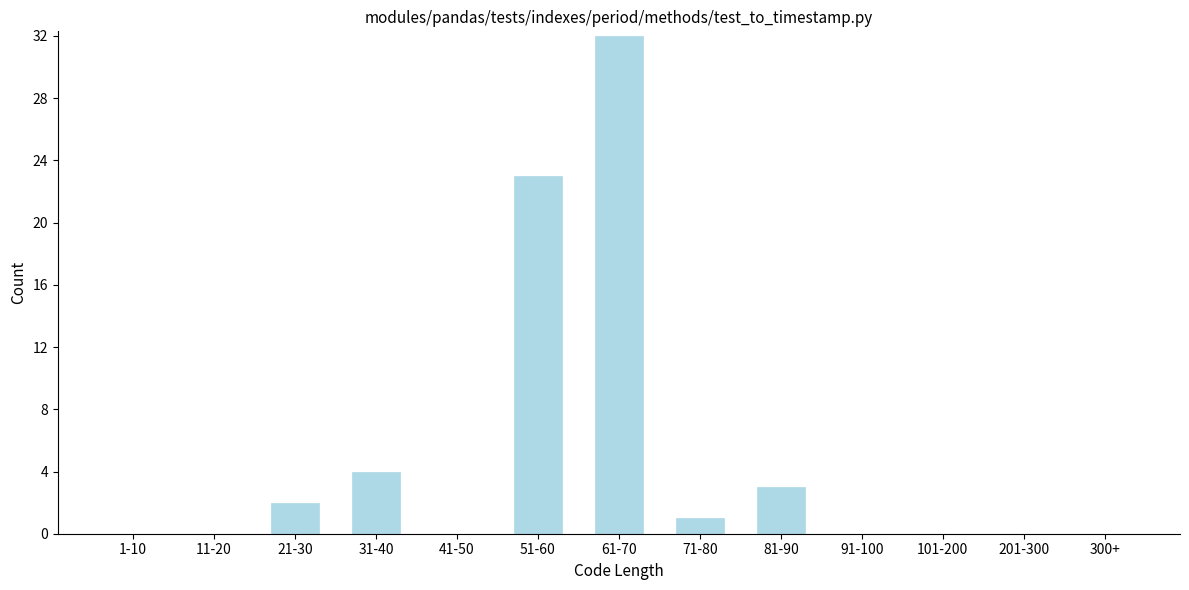

Reading left to right, list all the values displayed in this chart.

1-10=0	11-20=0	21-30=2	31-40=4	41-50=0	51-60=23	61-70=32	71-80=1	81-90=3	91-100=0	101-200=0	201-300=0	300+=0